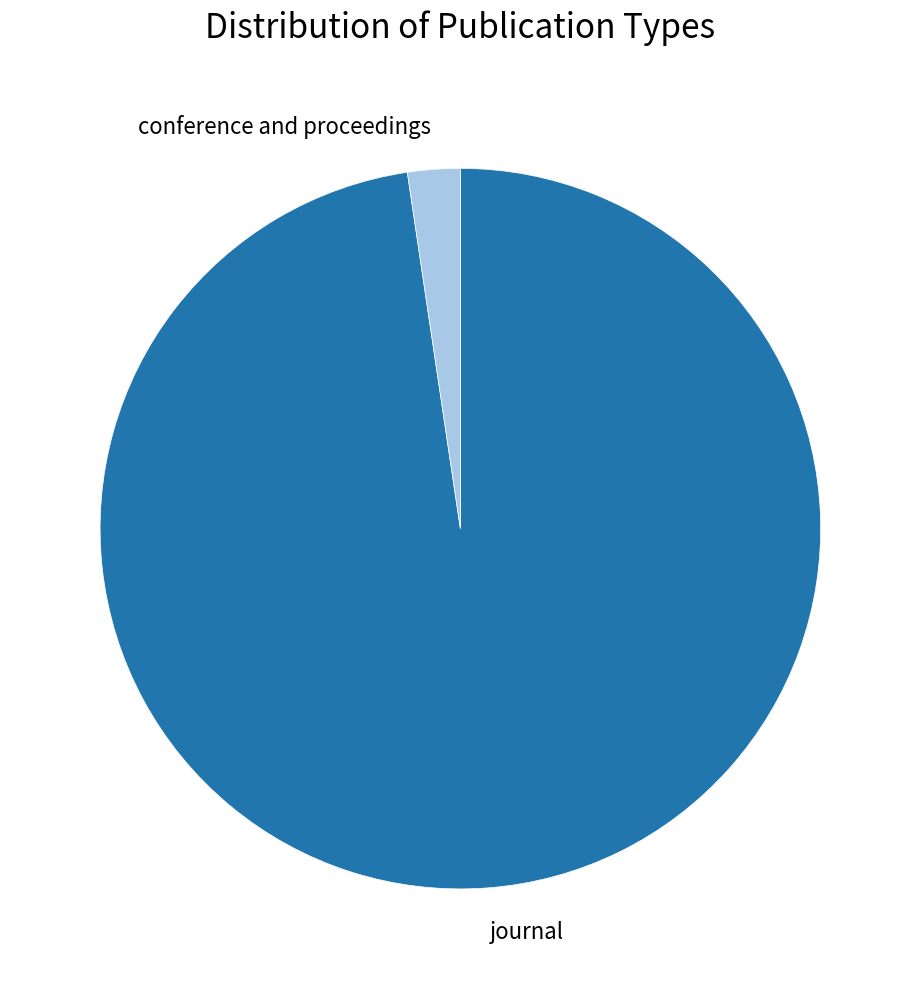

The conference and proceedings slice represents 2% of the pie. True or false?

True